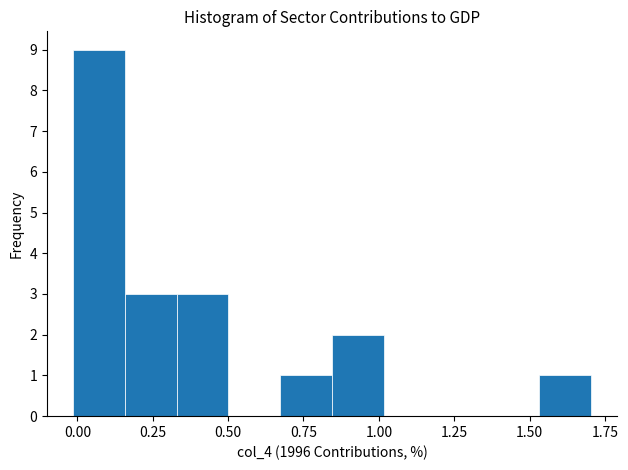

Read against the x-axis, roughly where is the centre of the tallest bar?

0.05